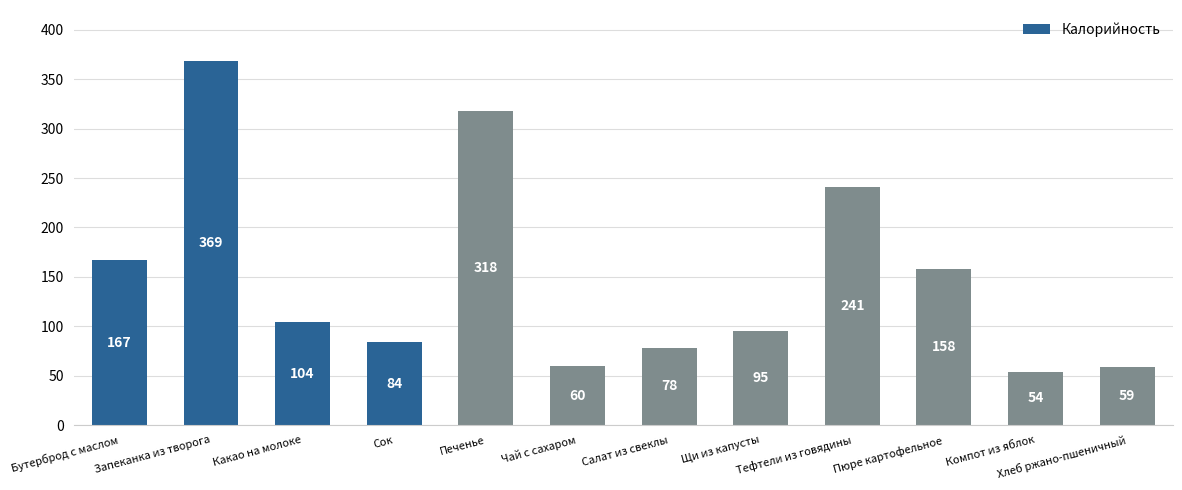

What is the sum of the values at Печенье and Тефтели из говядины?

558.7